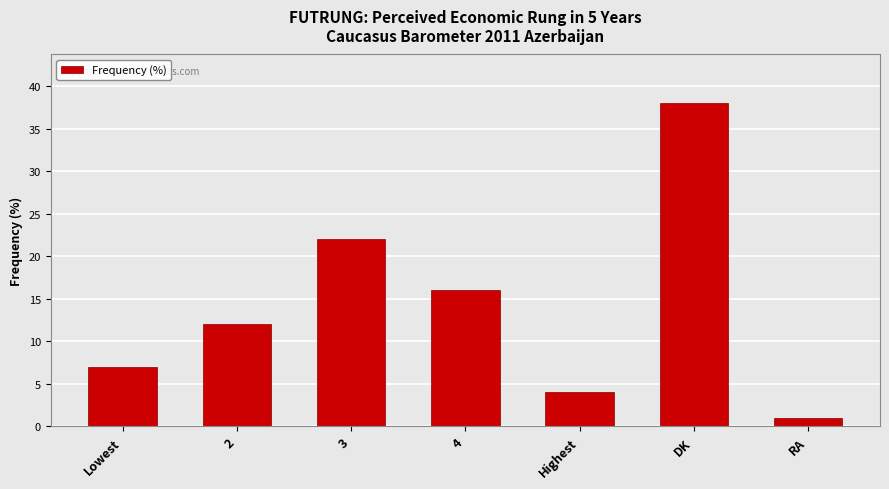

What is the maximum value shown in the chart?

38